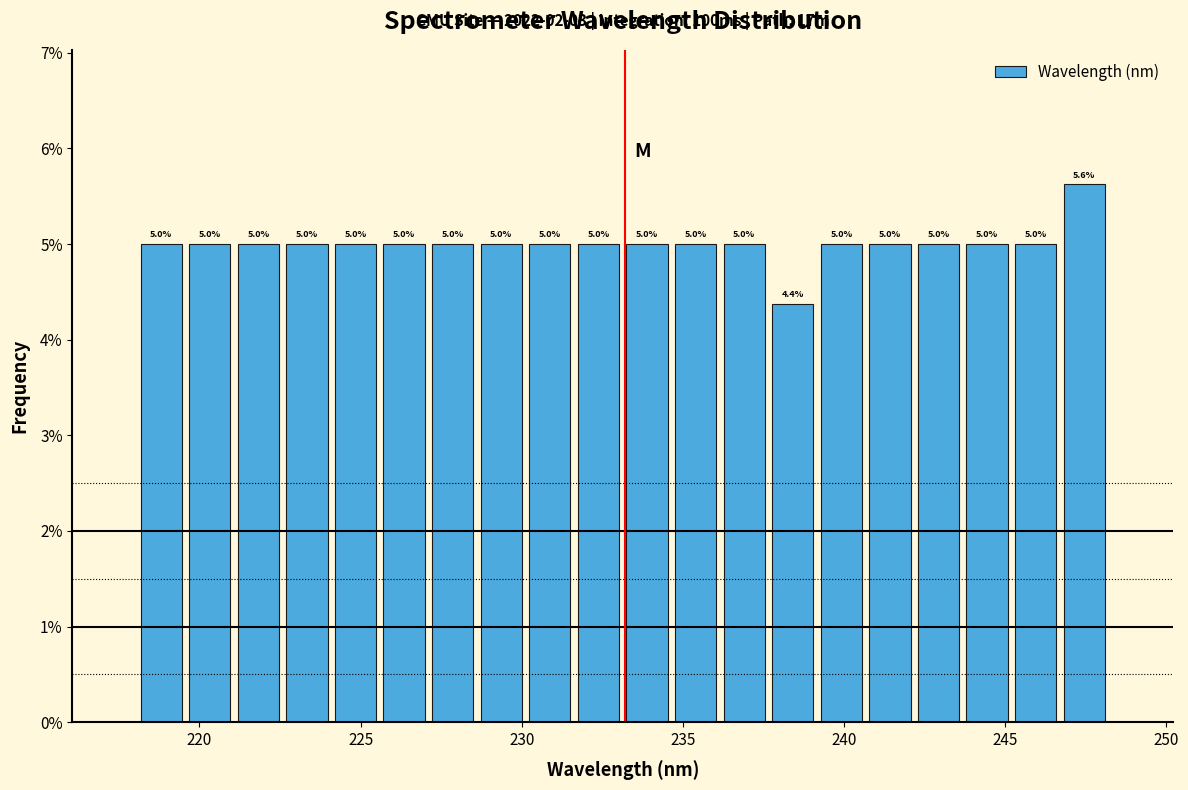

Read against the x-axis, roughly where is the centre of the tallest bar?

247.5